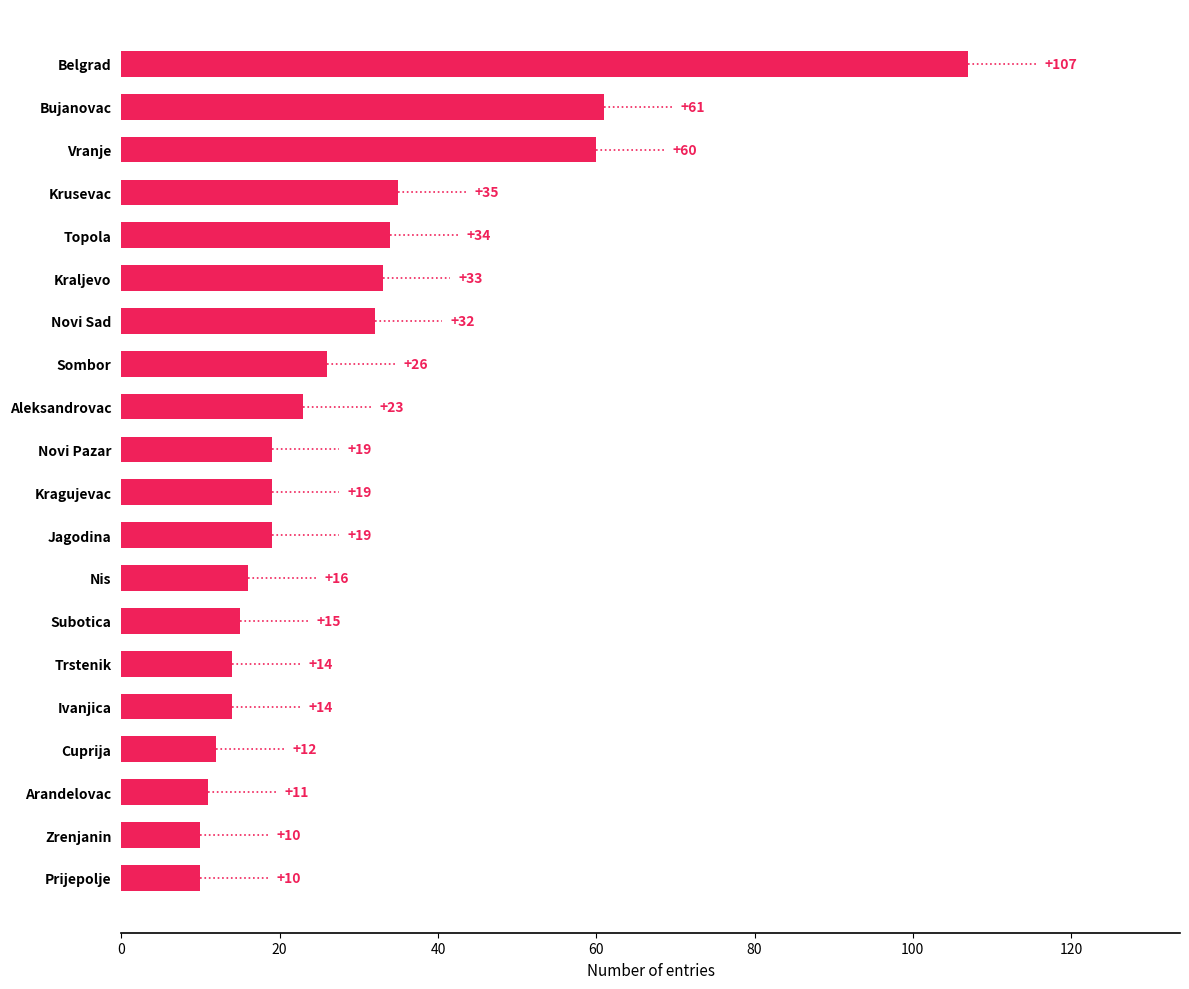

Does the chart contain stacked bars?

No